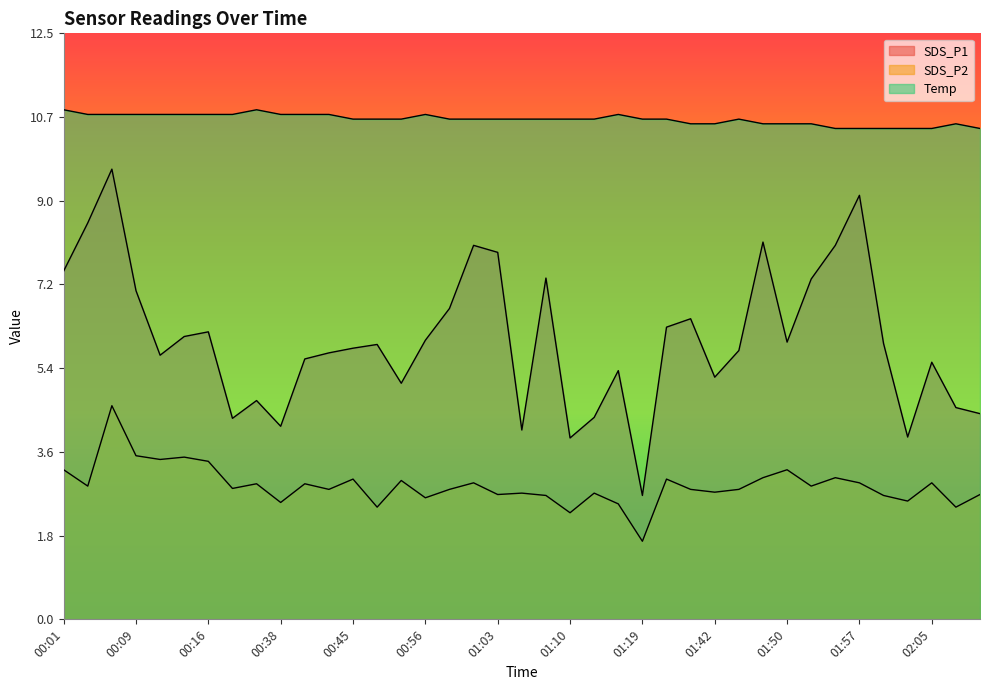

What are all the series names shown in the legend?

SDS_P1, SDS_P2, Temp